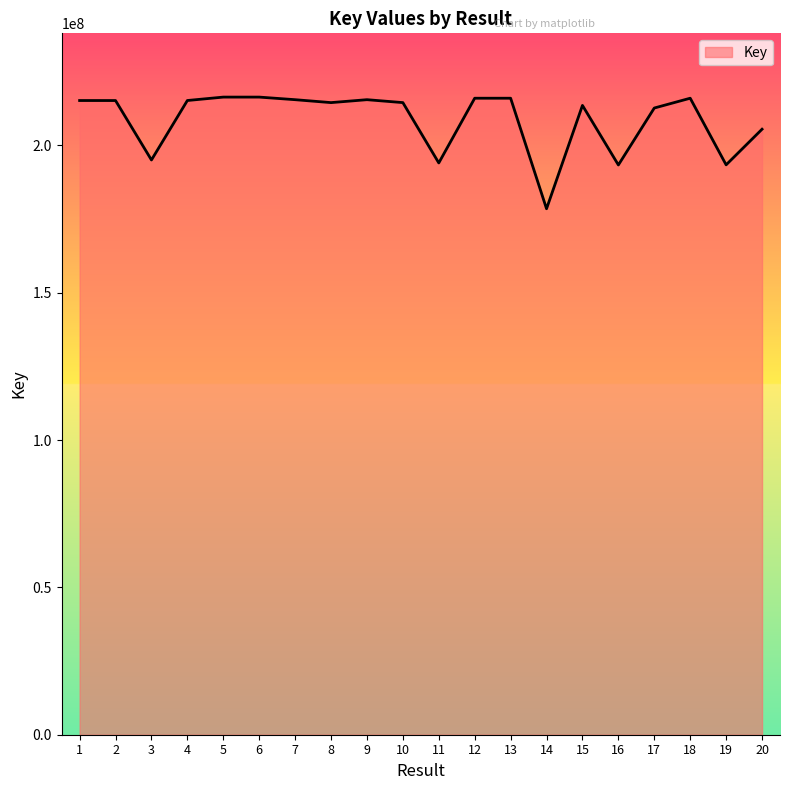

What is the approximate value at 6, to the nearest 10?

216354440